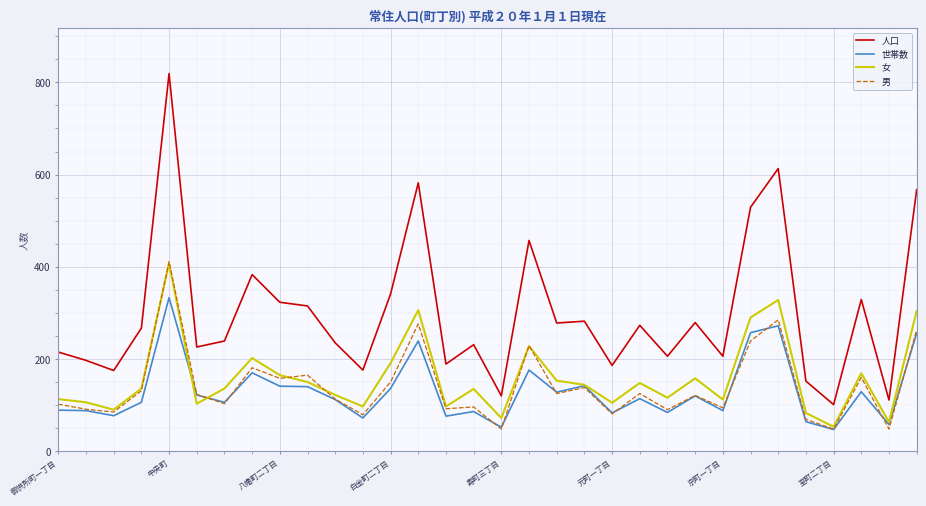

What is the difference between the maximum and minimum values in the 女 series?

355